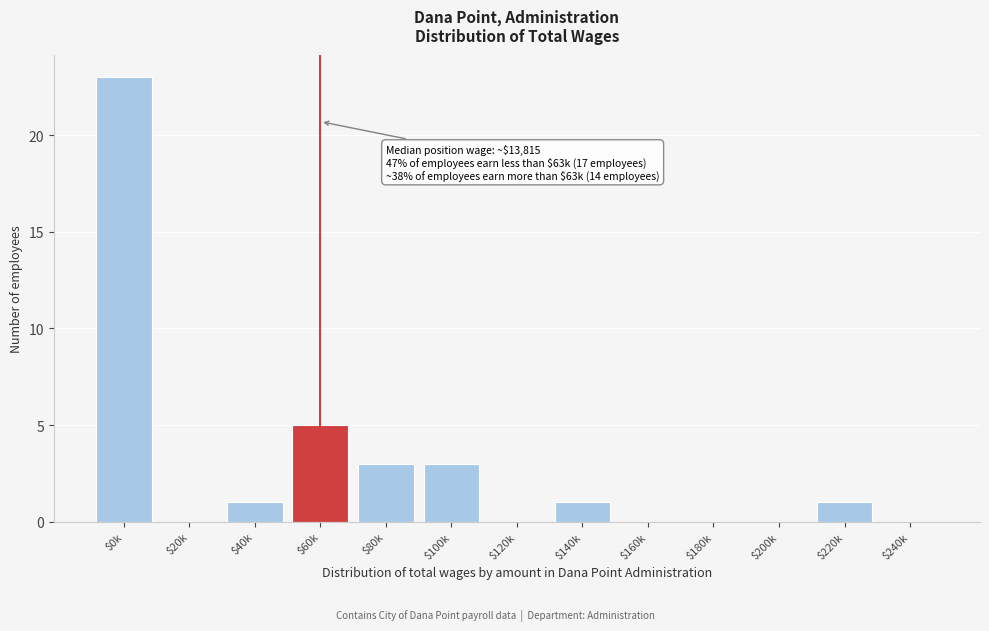

What is the maximum value shown in the chart?

23